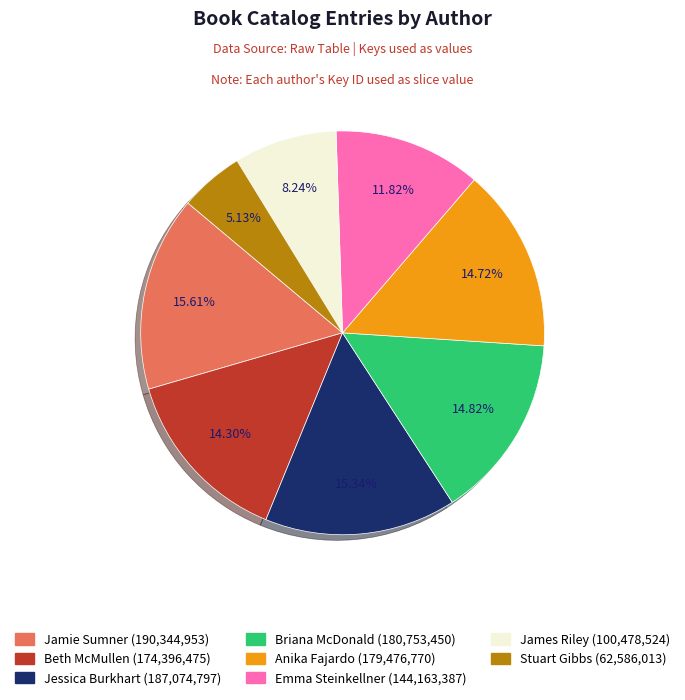

What is the total percentage of Jessica Burkhart and James Riley?

23.6%